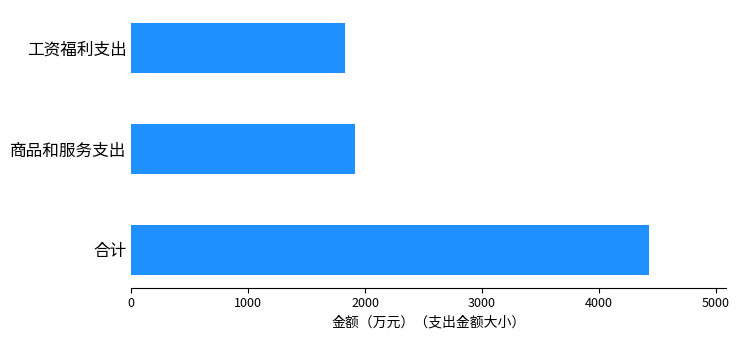

Reading top to bottom, transcribe all the data shown in this chart.

1825.2	1913.5	4425.9